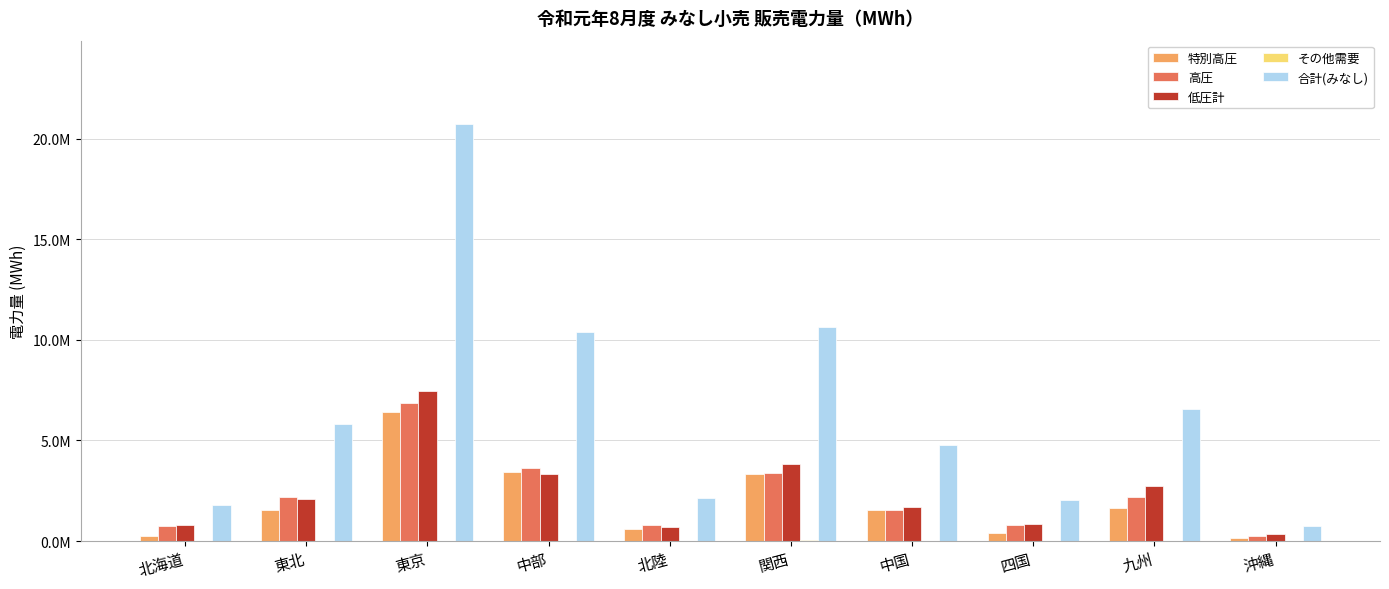

Which series changed the most between 中国 and 九州?

合計(みなし)